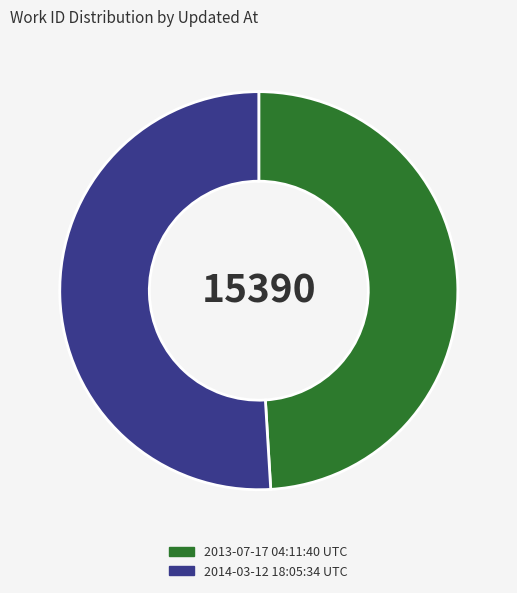

What is the majority slice?

2014-03-12 18:05:34 UTC